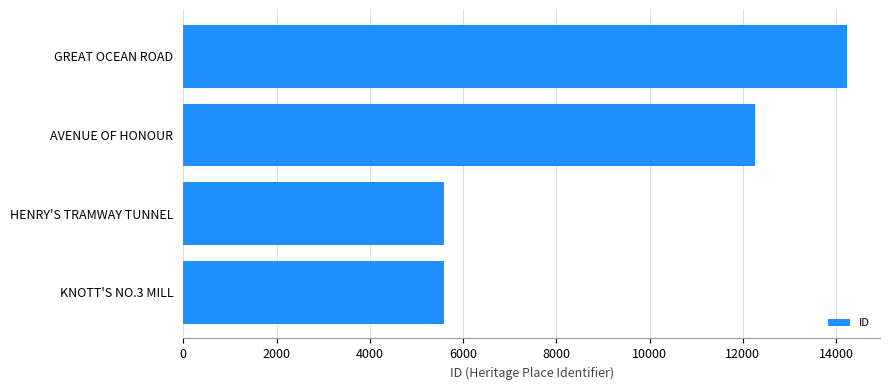

What is the average value?

9415